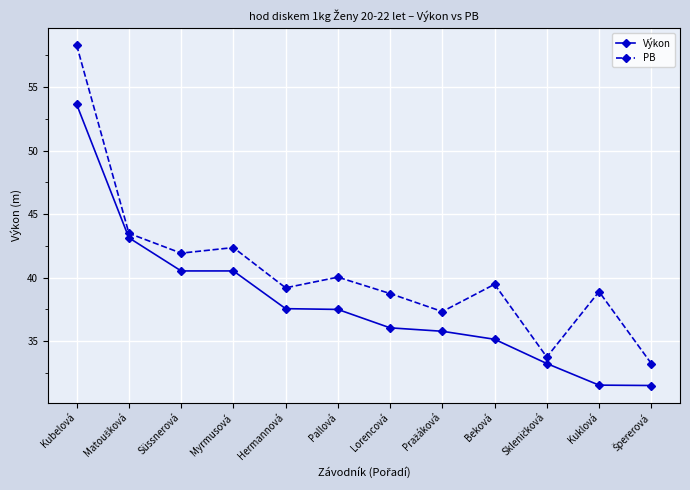

Is the value of PB at Beková greater than the value of Výkon at Kuklová?

Yes